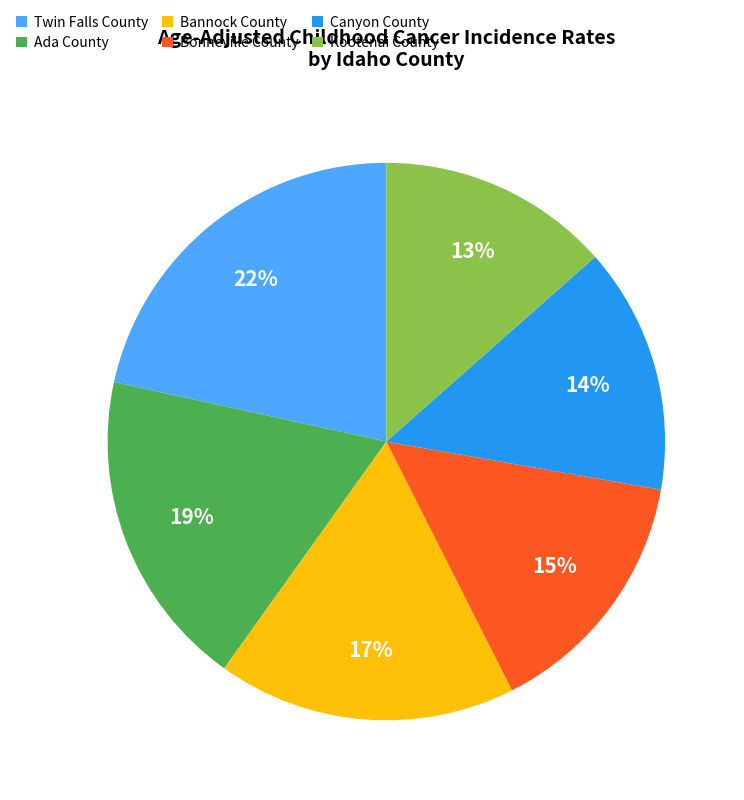

To the nearest percent, what portion does Ada County represent?

19%